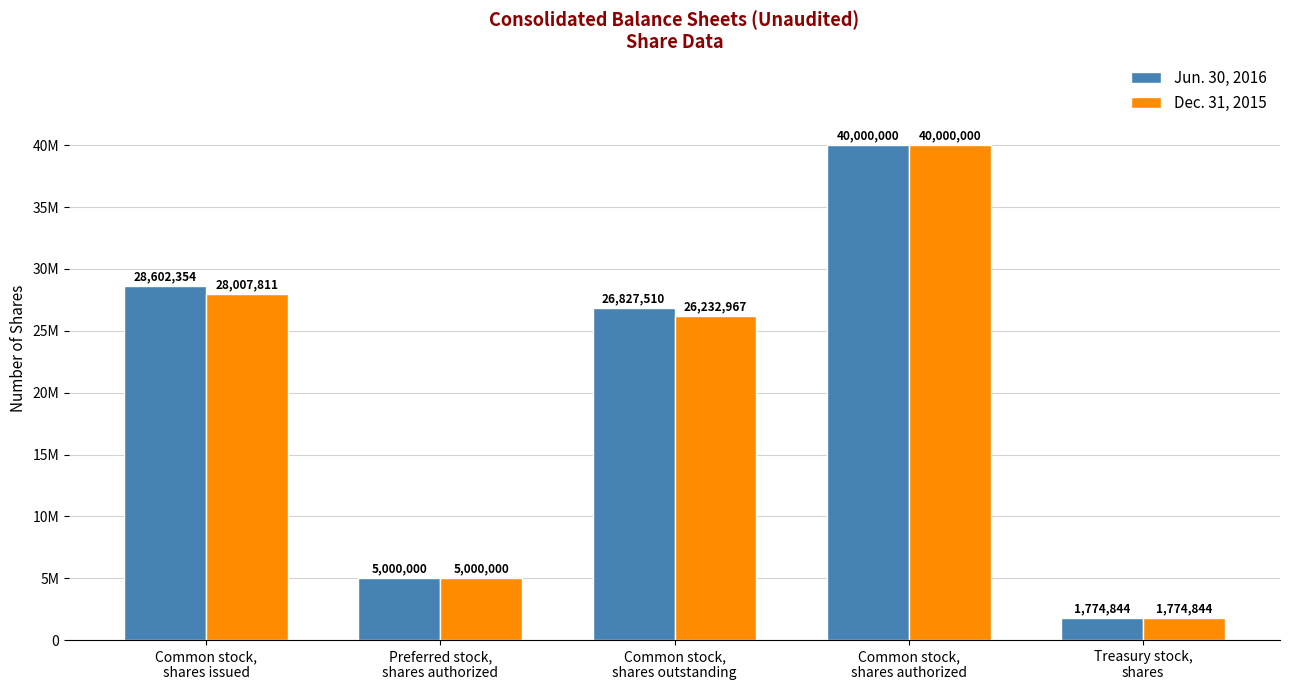

Reading left to right, what are all the values shown in this chart?

Jun. 30, 2016: 28602354	5000000	26827510	40000000	1774844
Dec. 31, 2015: 28007811	5000000	26232967	40000000	1774844